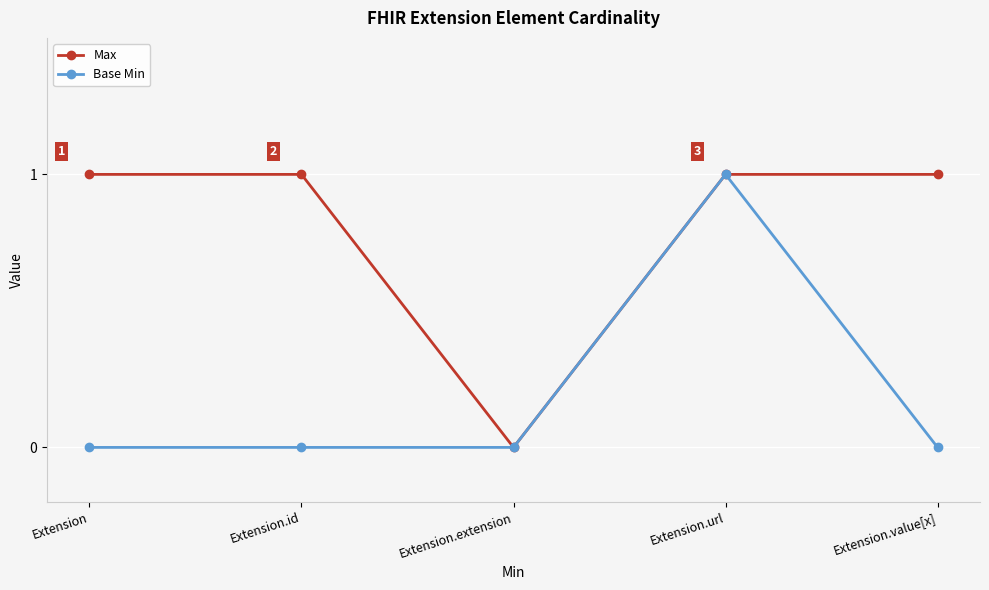

Which series changed the most between Extension.extension and Extension.value[x]?

Max